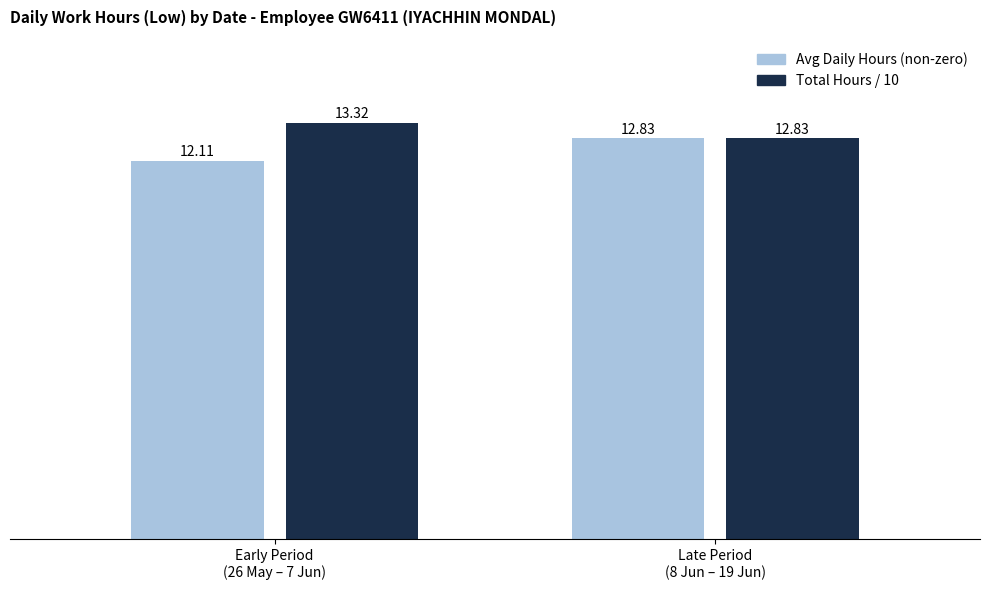

True or false: Total Hours / 10 has a value of 5.7 at Late Period
(8 Jun – 19 Jun).

False